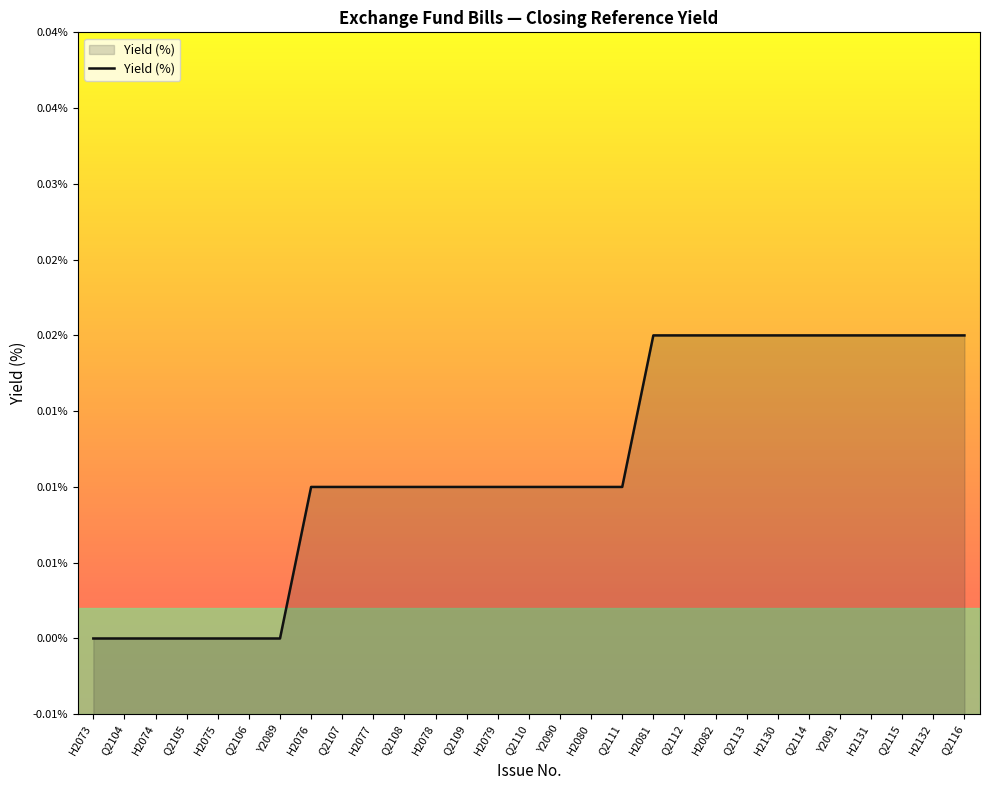

At which category does the chart reach its minimum across all series?

H2073